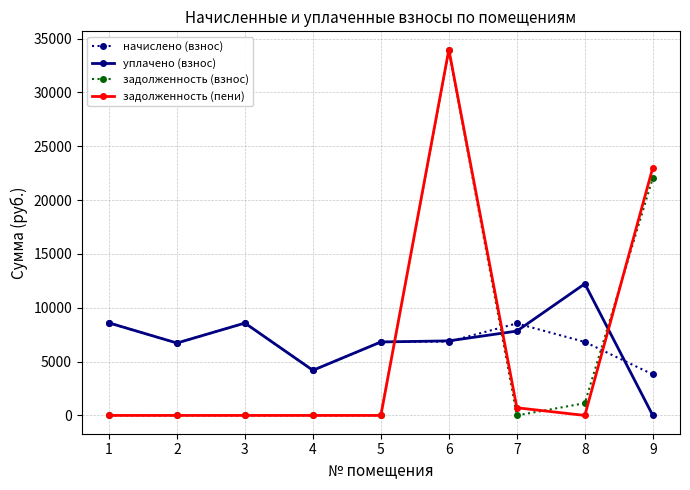

Is the value of задолженность (взнос) at 6 greater than the value of уплачено (взнос) at 9?

Yes